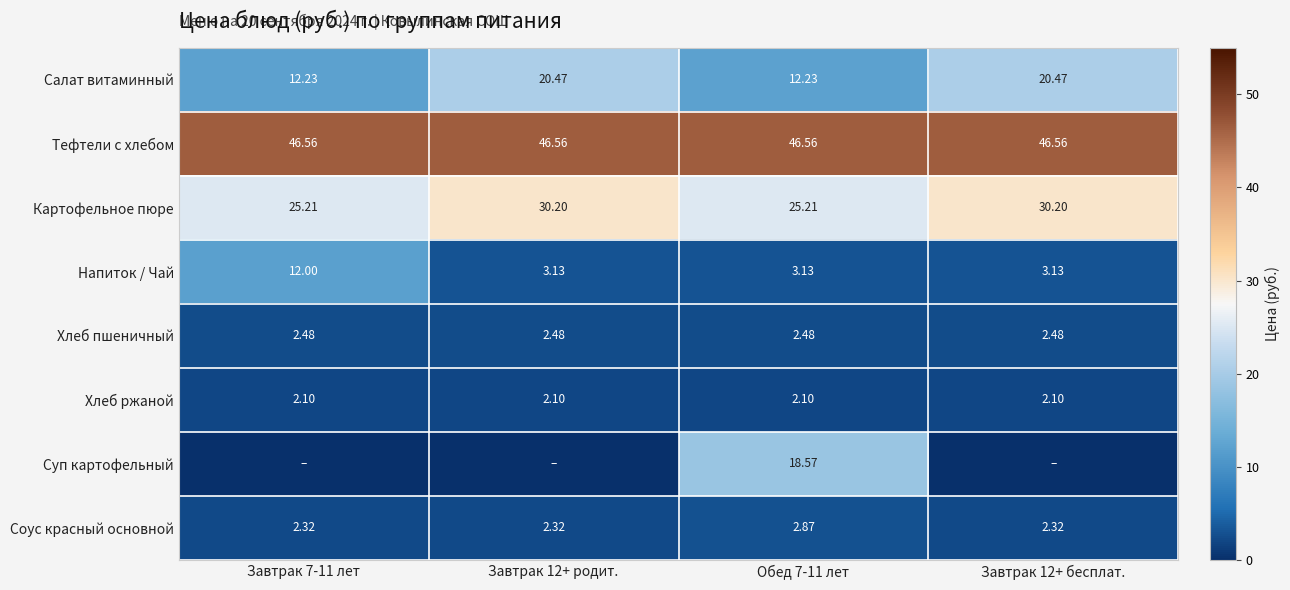

Is the value of Хлеб ржаной at Завтрак 7-11 лет greater than the value of Тефтели c хлебом at Завтрак 12+ родит.?

No